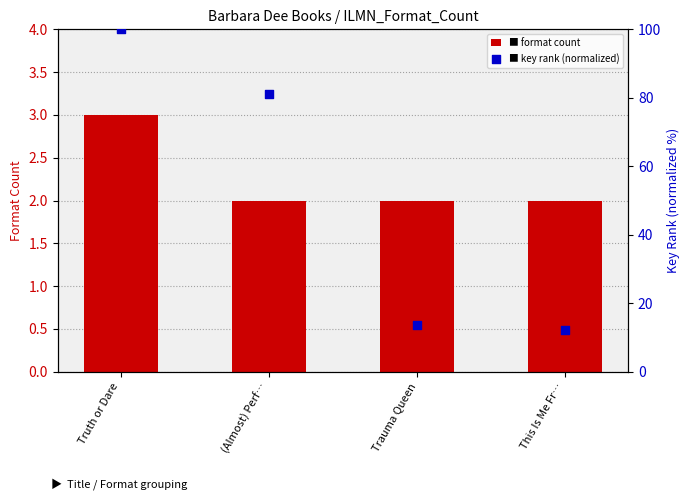

Which series has the largest total across all categories?

key rank (normalized)